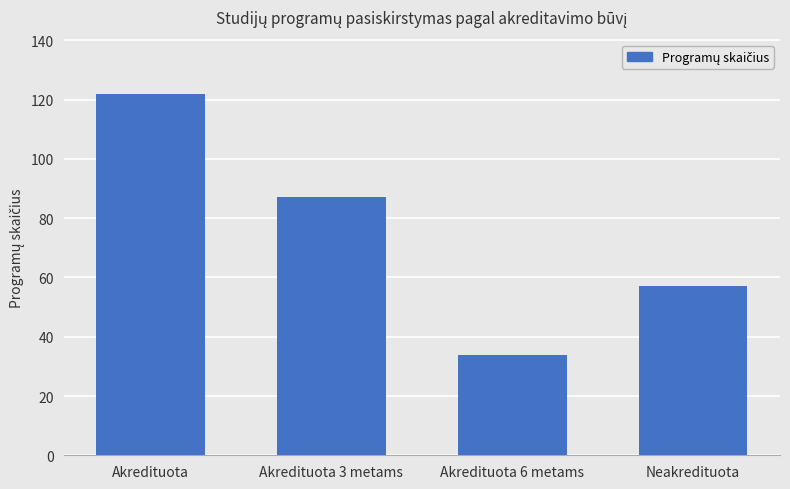

What is the change in value from Akredituota to Akredituota 3 metams?

-35